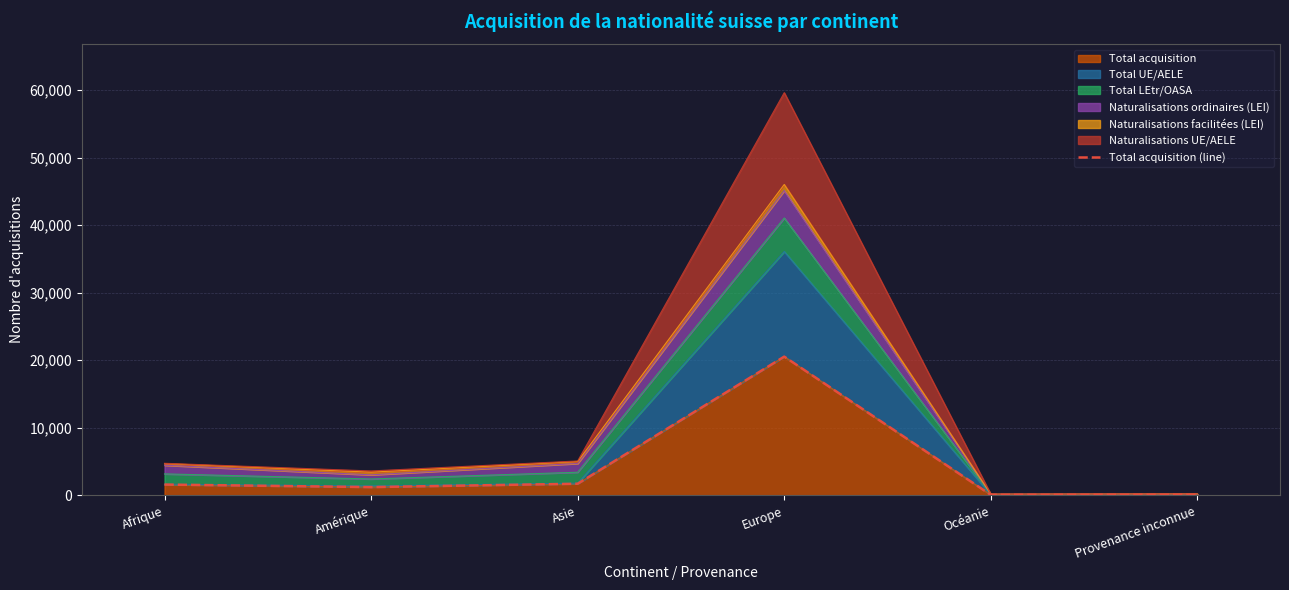

List the labels in order of value, smallest first.

Océanie, Provenance inconnue, Amérique, Afrique, Asie, Europe